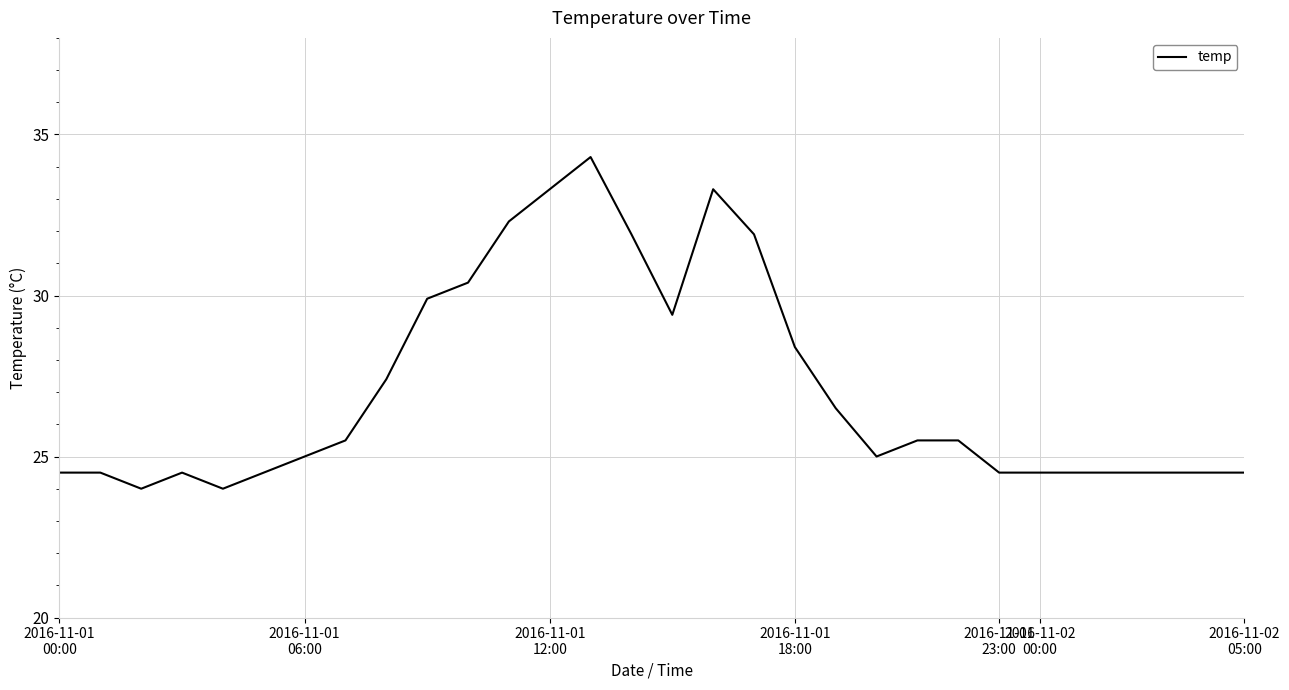

What is the difference between the maximum and minimum values?

10.3